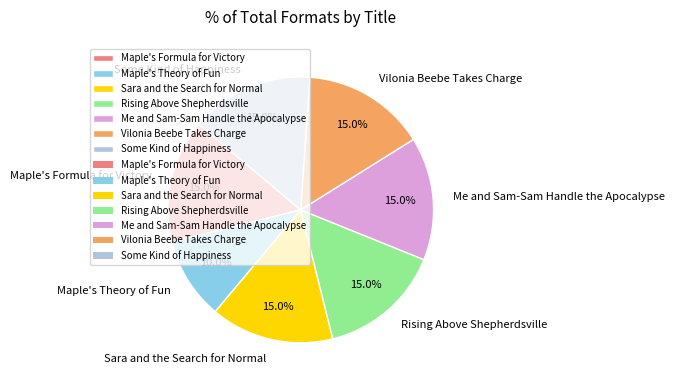

Which slice is the smallest?

Maple's Theory of Fun